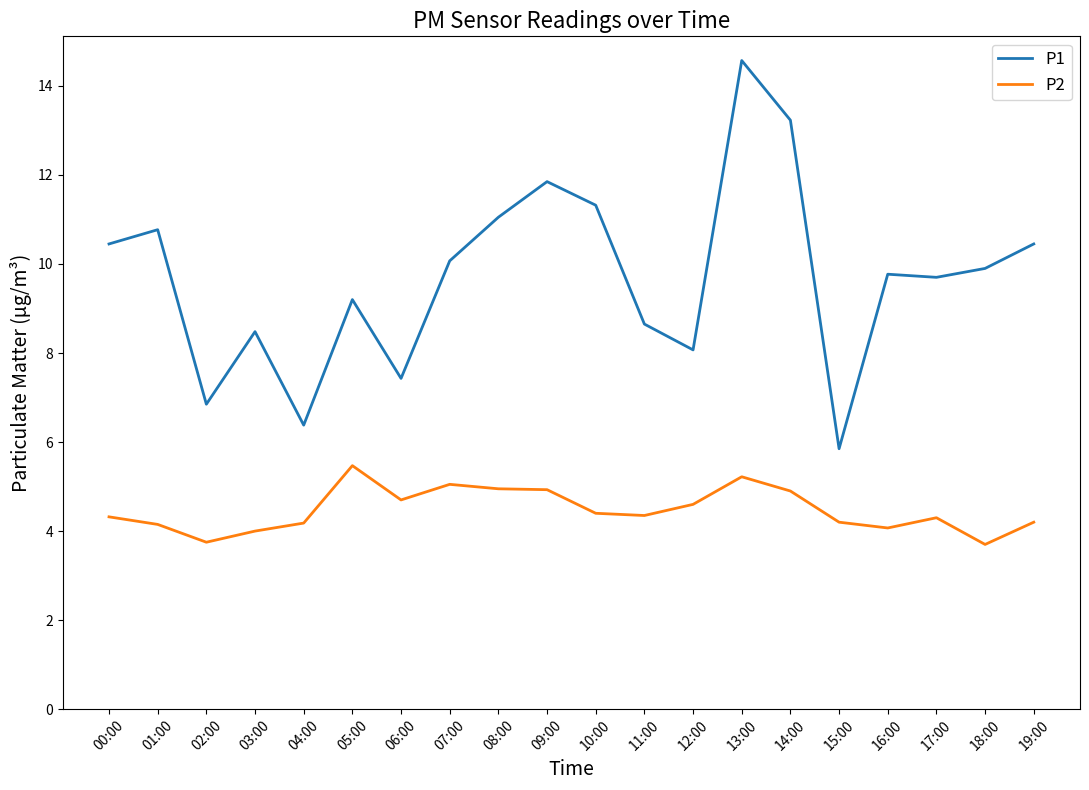

True or false: P2 and P1 intersect in this chart.

False